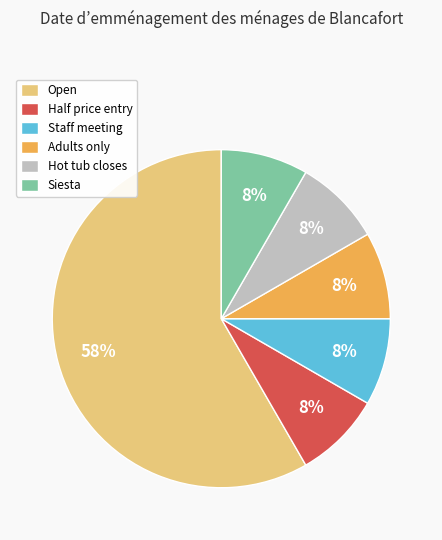

What is the ratio of the value at Hot tub closes to the value at Siesta?

1.0